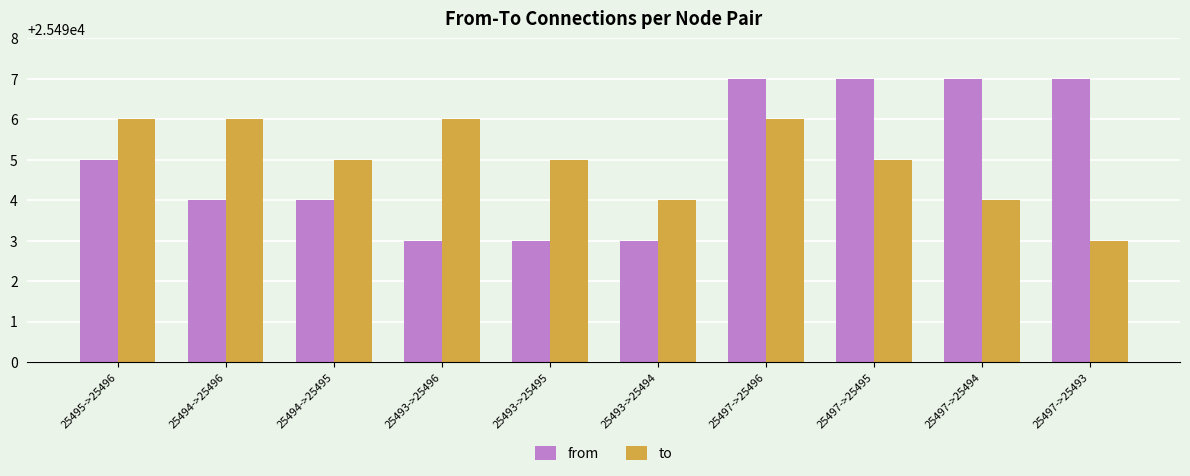

Reading left to right, list all the values displayed in this chart.

from: 25495->25496=25495	25494->25496=25494	25494->25495=25494	25493->25496=25493	25493->25495=25493	25493->25494=25493	25497->25496=25497	25497->25495=25497	25497->25494=25497	25497->25493=25497
to: 25495->25496=25496	25494->25496=25496	25494->25495=25495	25493->25496=25496	25493->25495=25495	25493->25494=25494	25497->25496=25496	25497->25495=25495	25497->25494=25494	25497->25493=25493